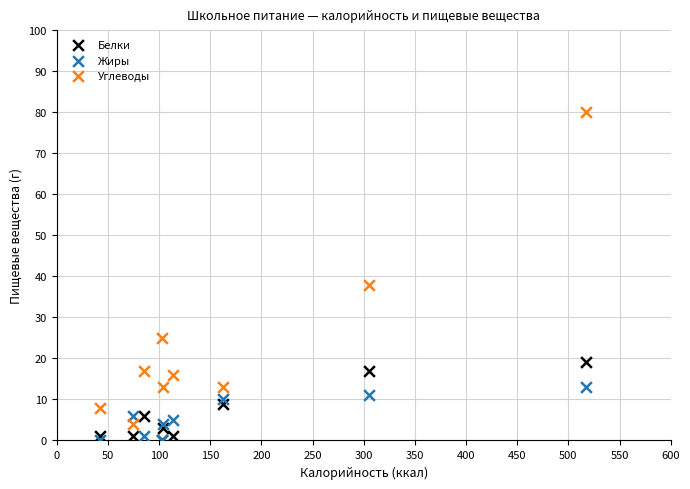

Across all series, what Y value is closest to 40?

38